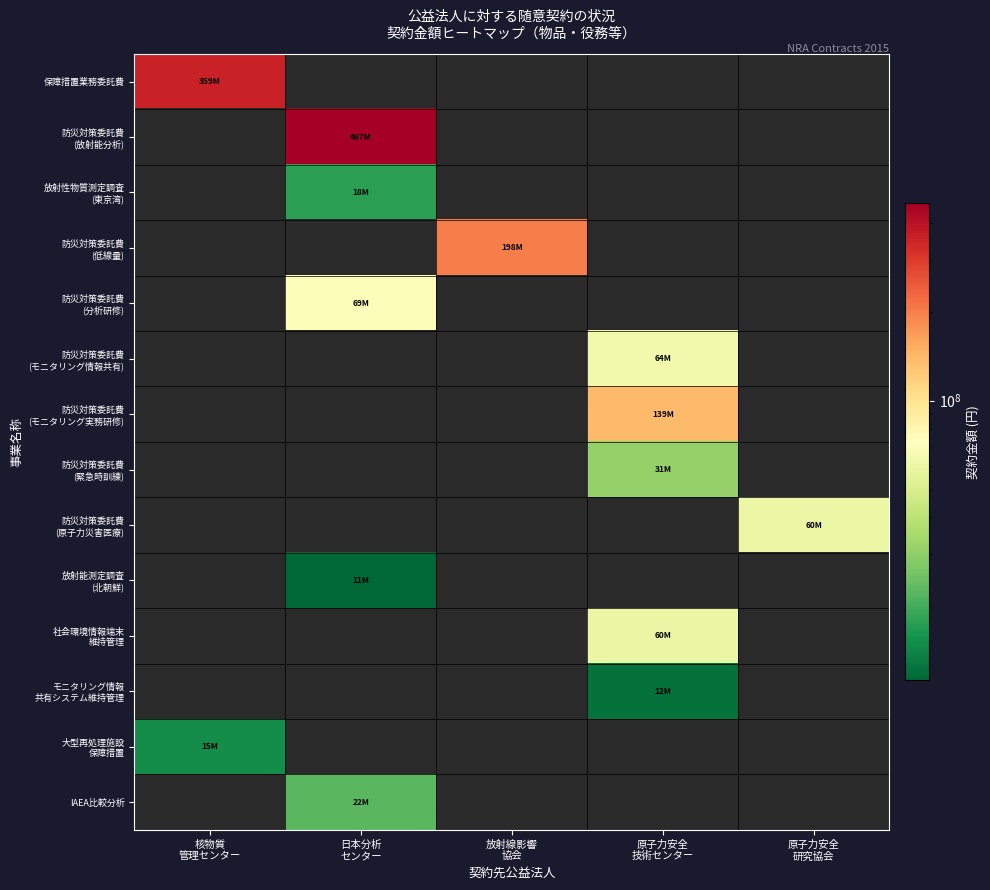

How many distinct data groups are displayed?

14